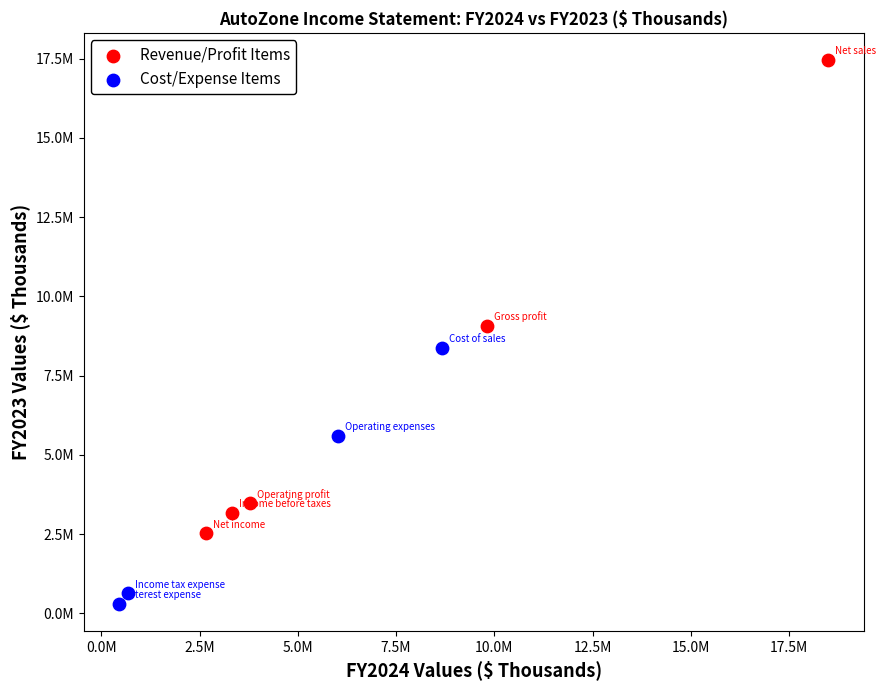

What are all the series names shown in the legend?

Revenue/Profit Items, Cost/Expense Items